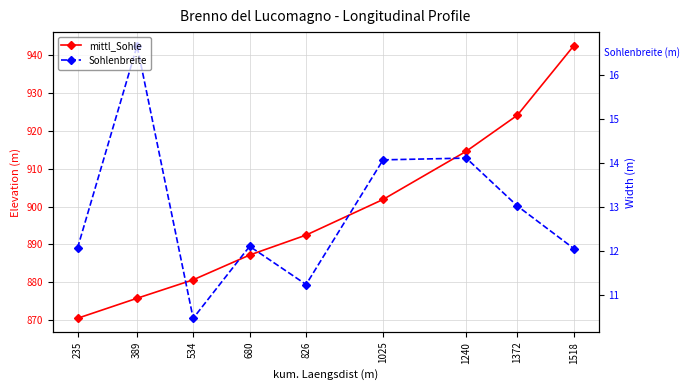

The mittl_Sohle series shows 1255.6 at 1240. True or false?

False